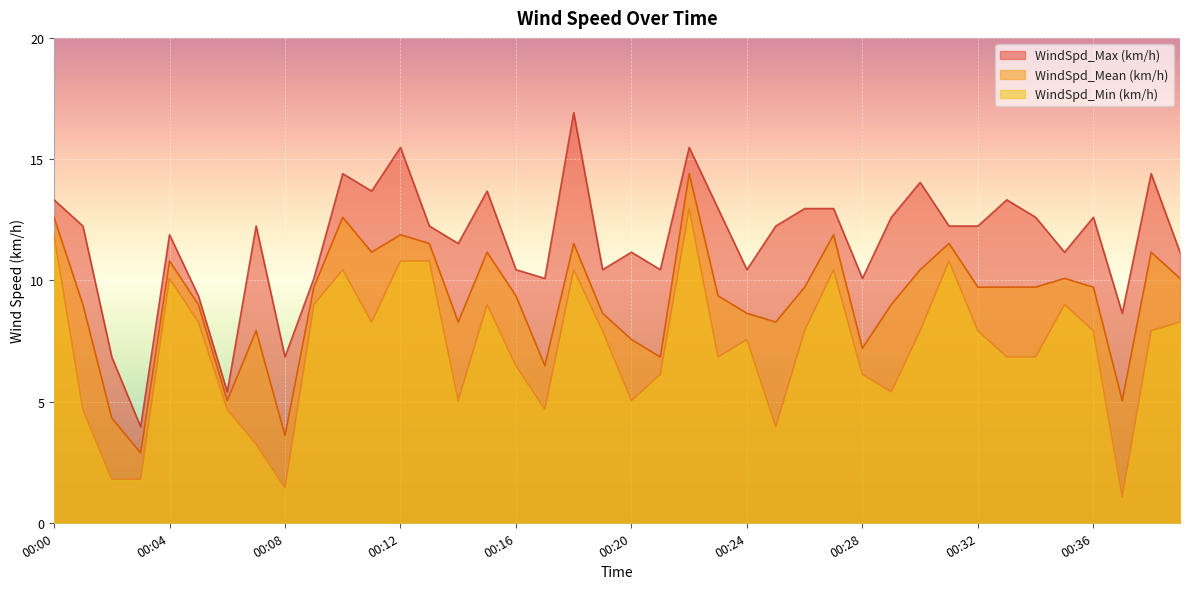

What is the value of the WindSpd_Min (km/h) point at the 18th from the left?

4.7